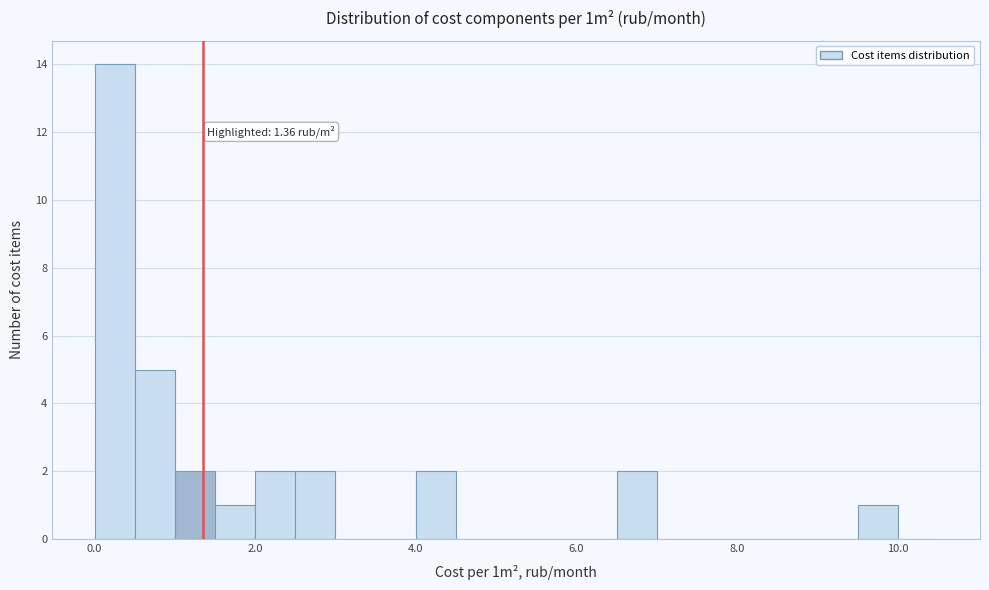

Around what value on the x-axis is the tallest bar? Give the approximate position of its centre, as read against the axis.

0.2